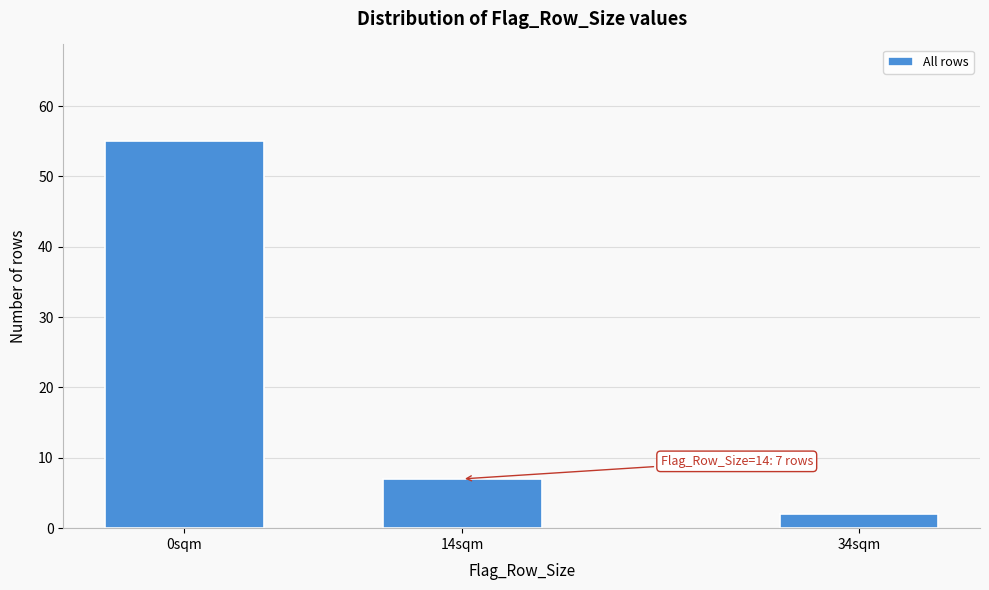

Reading right to left, extract all data points from this chart.

34sqm=2	14sqm=7	0sqm=55